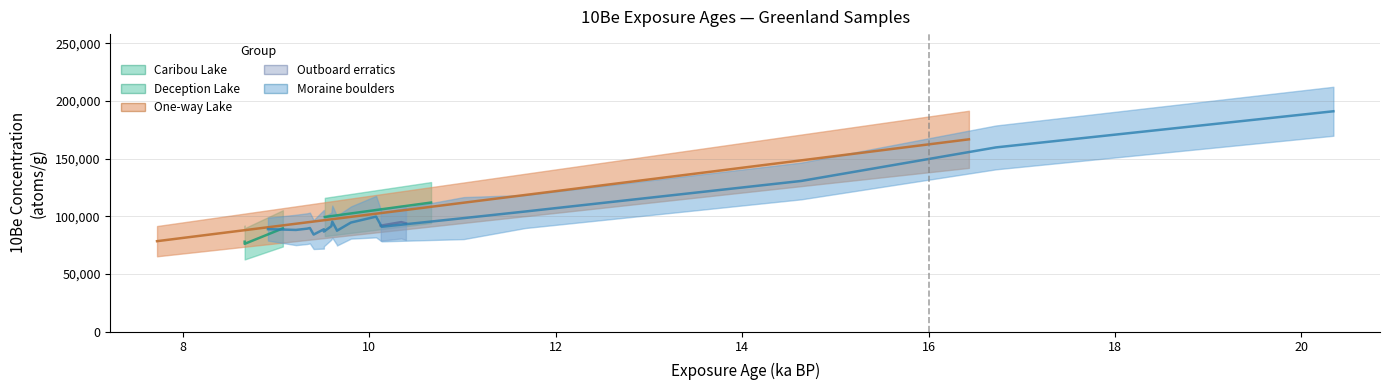

Is it true that Age_ka equals 13.3 at 17GRO-02?

False